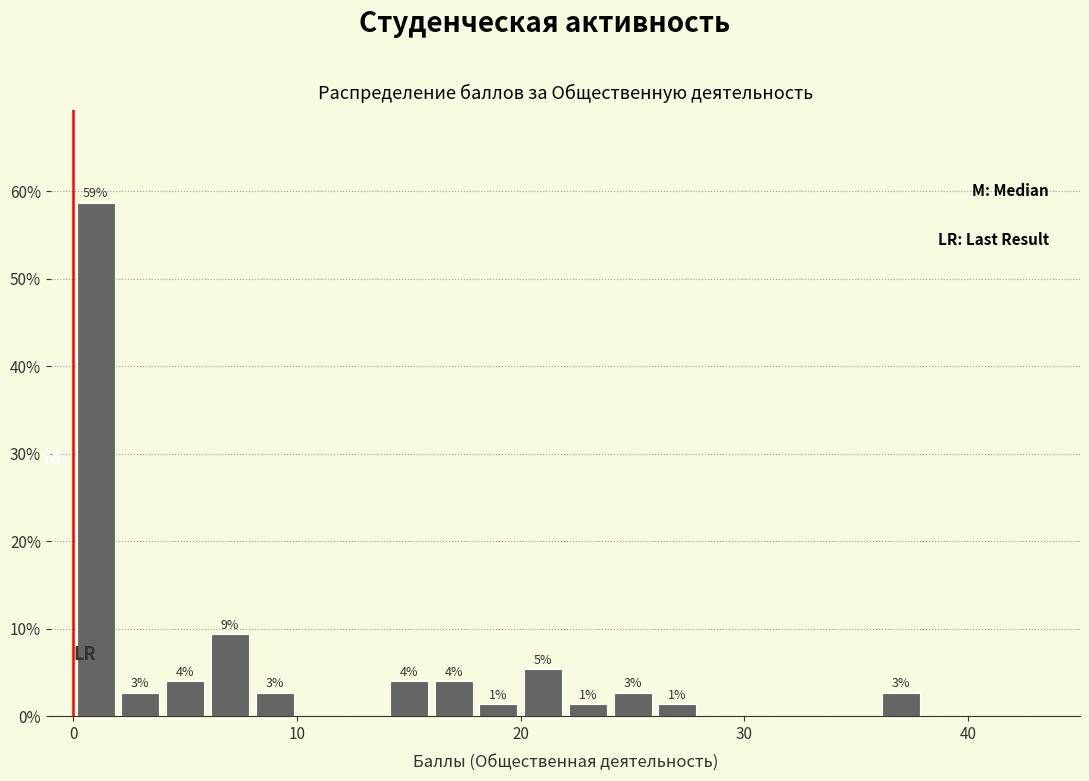

Read against the x-axis, roughly where is the centre of the tallest bar?

1